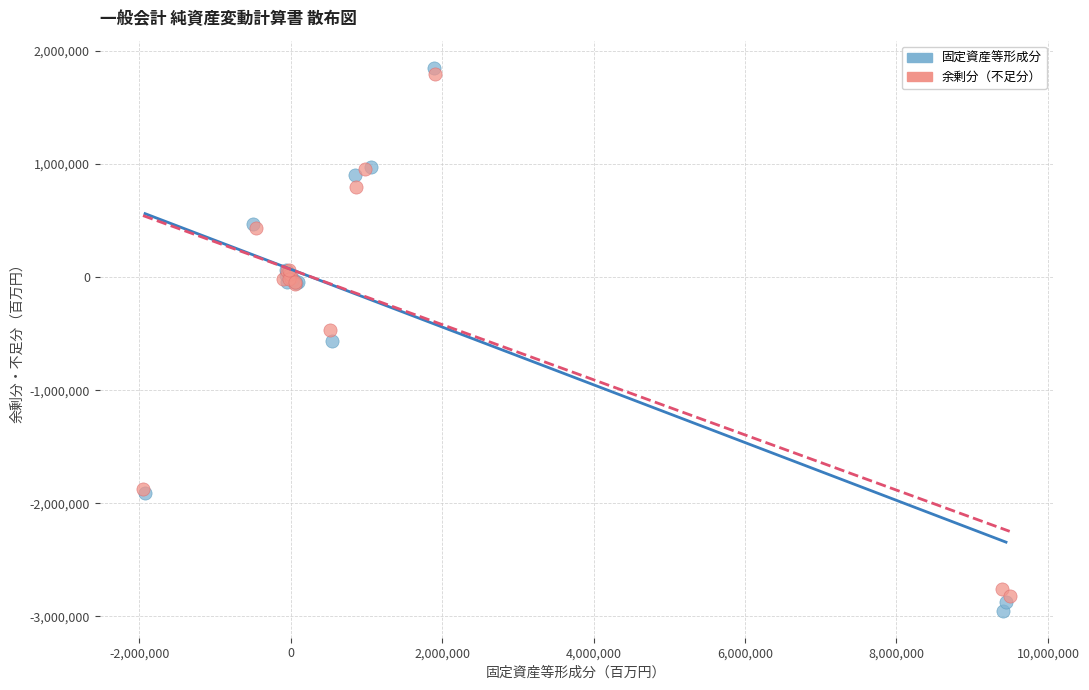

Which series has the widest spread of Y values?

固定資産等形成分